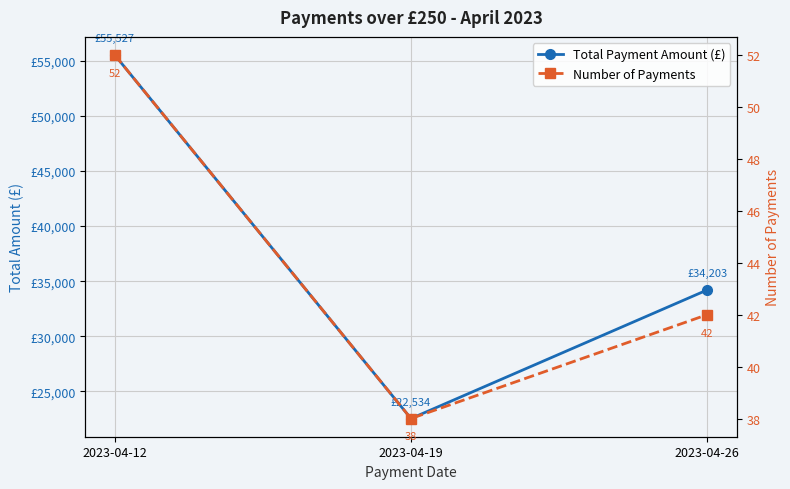

Reading left to right, what are all the values shown in this chart?

Total Payment Amount (£): 2023-04-12=55526.9	2023-04-19=22534.0	2023-04-26=34202.7
Number of Payments: 2023-04-12=52.0	2023-04-19=38.0	2023-04-26=42.0